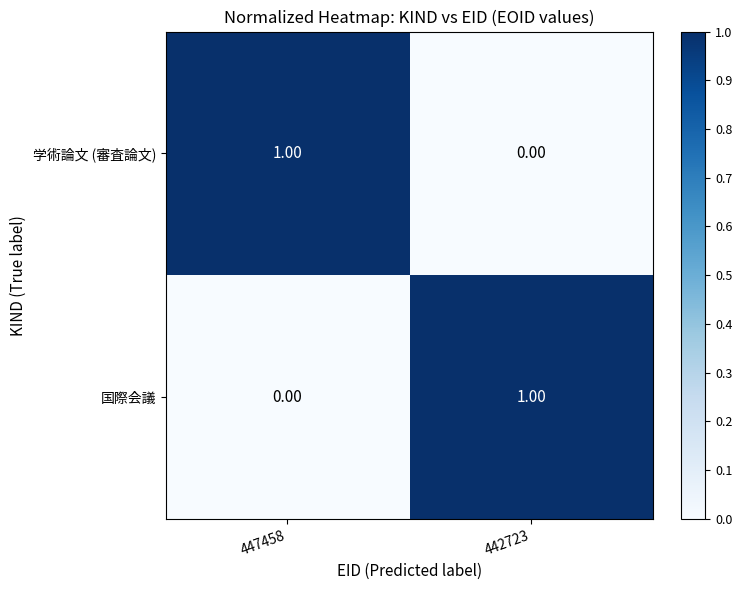

How many data points in 学術論文 (審査論文) are less than 1?

1